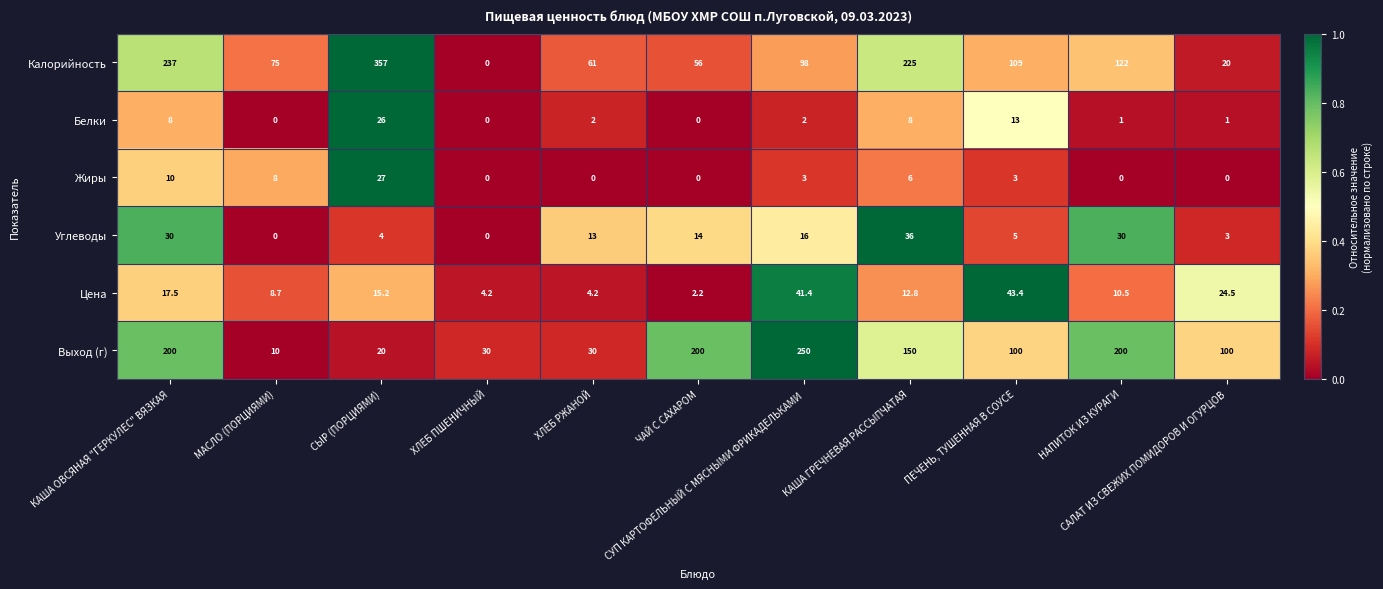

How many data points does each series have?

11